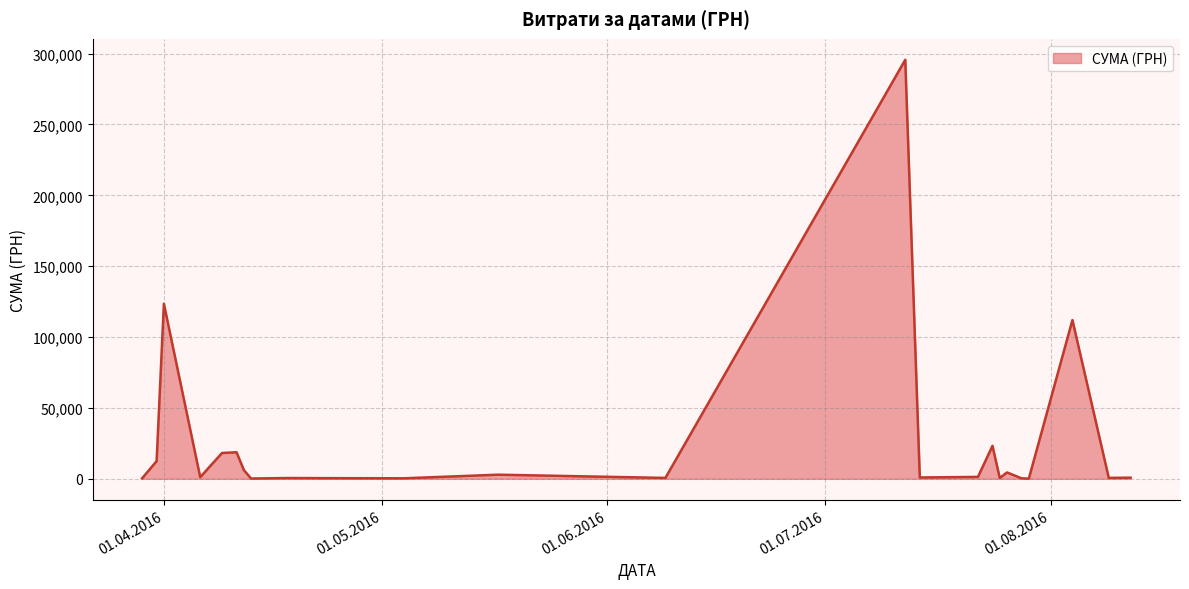

What is the greatest value displayed?

295638.6